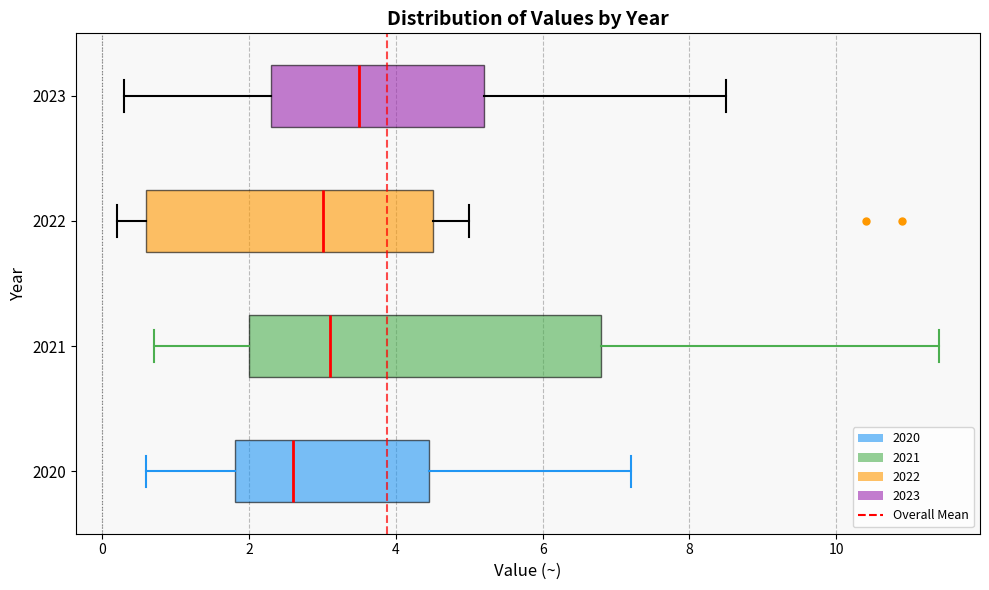

Reading bottom to top, read every box against the x-axis: the position of its median line, the range the box covers, and the ends of its whiskers. The values are not printed on the chart, so give them approximately, as read against the axis.

2020: median 2.6, box 1.8 to 4.4, whiskers 0.6 to 7.2
2021: median 3.2, box 2.0 to 6.8, whiskers 0.8 to 11.4
2022: median 3.0, box 0.6 to 4.6, whiskers 0.2 to 5.0
2023: median 3.6, box 2.4 to 5.2, whiskers 0.4 to 8.6